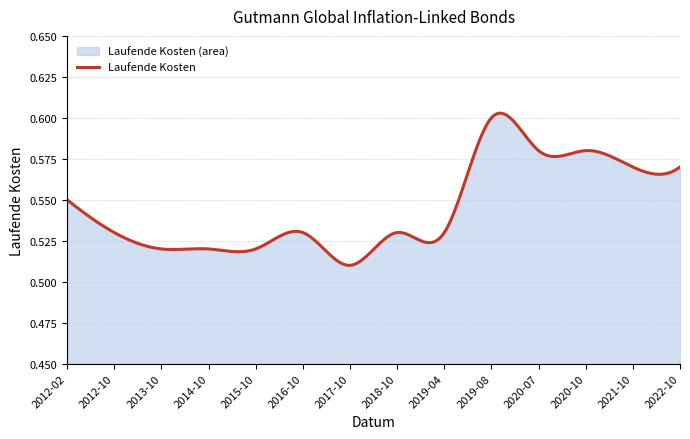

True or false: the data shows 0.7 at 2014-10.

False